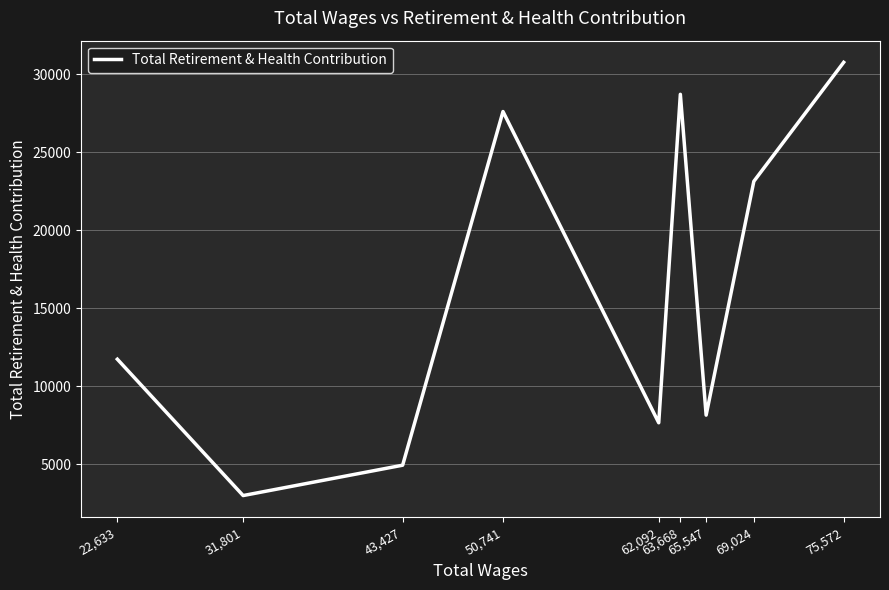

What is the difference between the values at 50,741 and 75,572?

3153